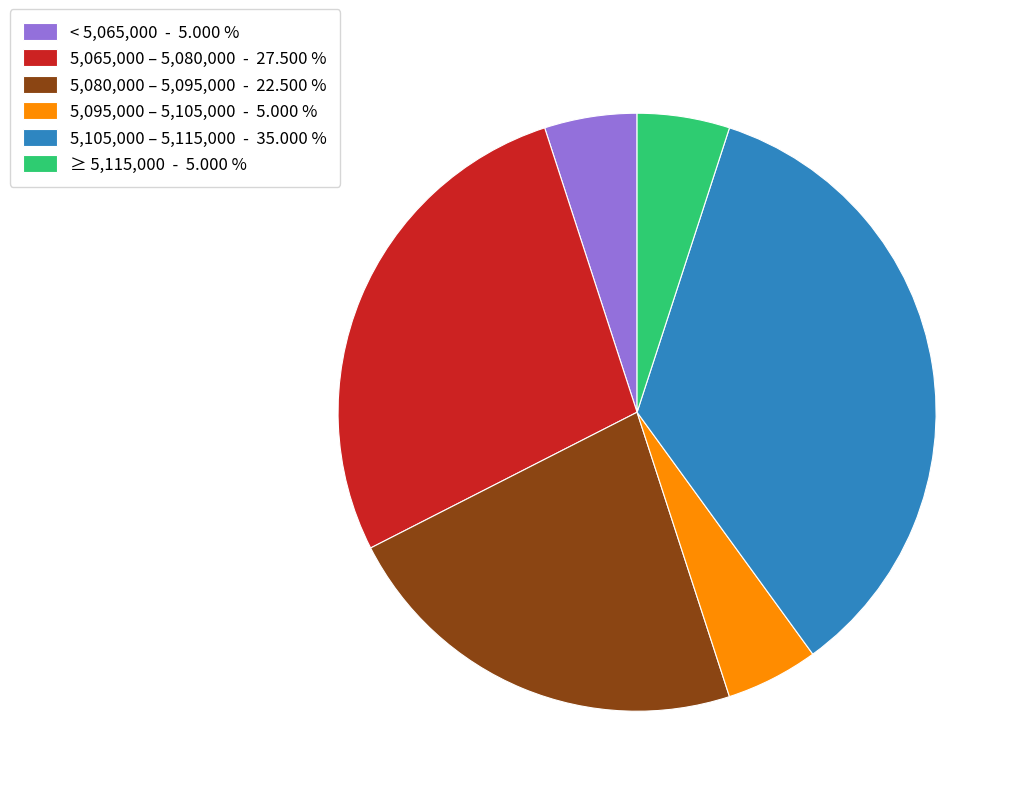

How many segments does this pie chart have?

6